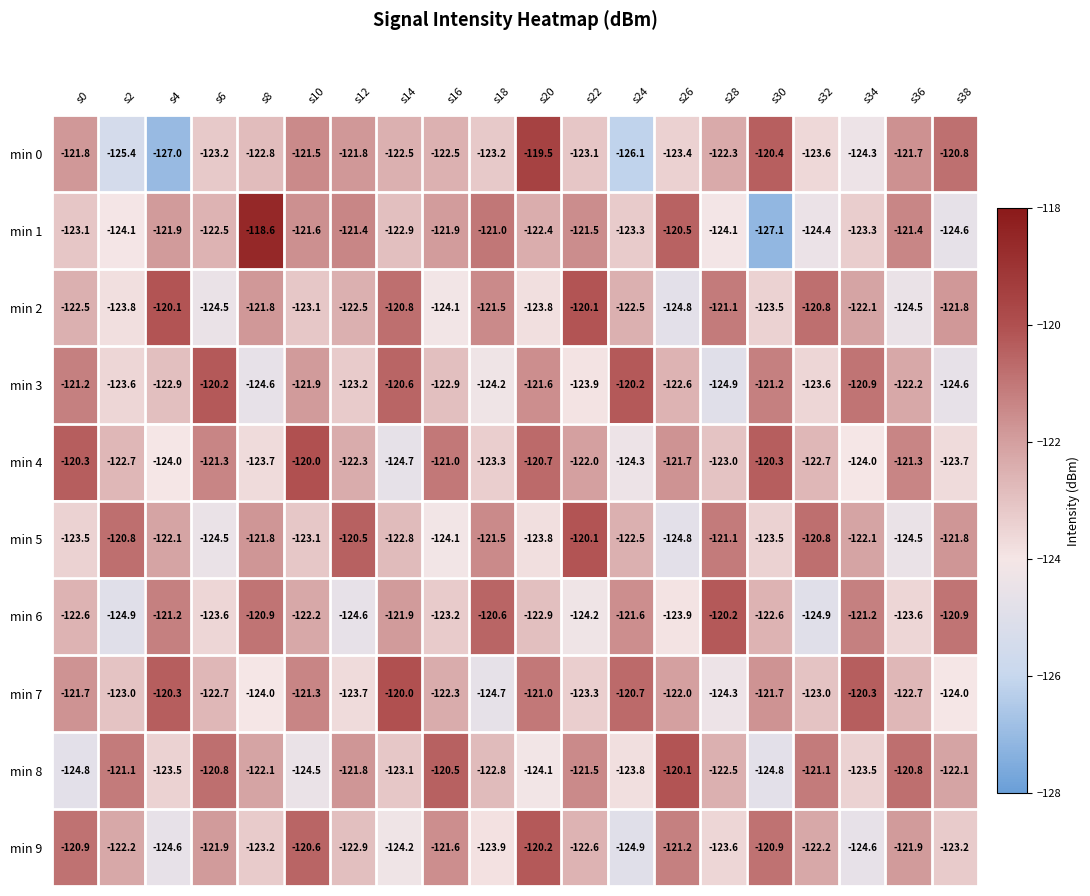

Is the value of min 6 at s2 greater than the value of min 1 at s0?

No